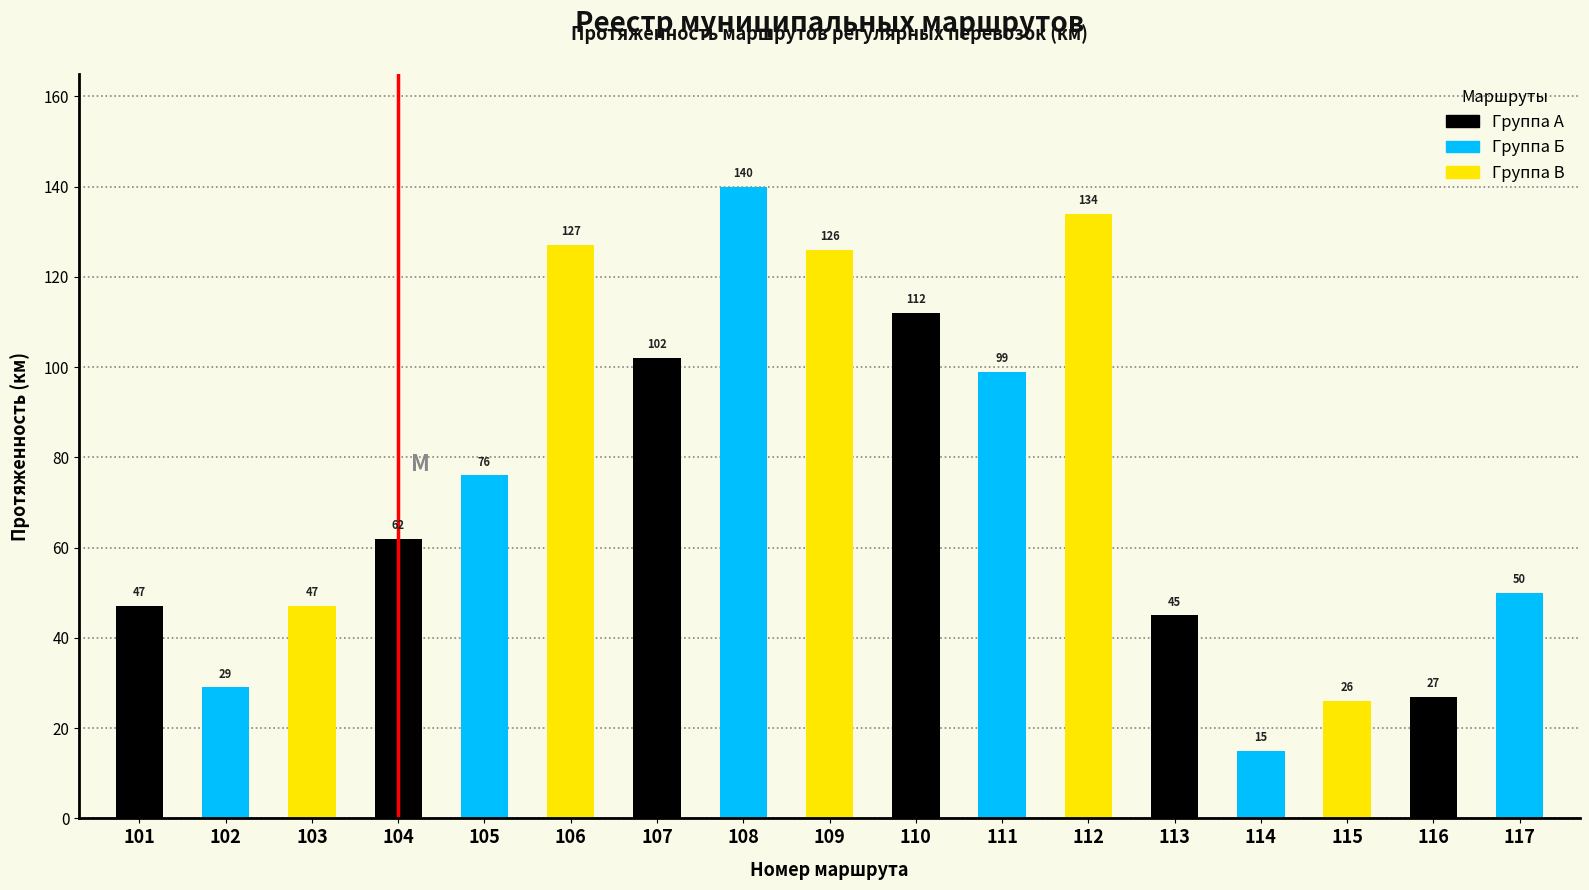

The chart shows a value of 174 at 110. True or false?

False